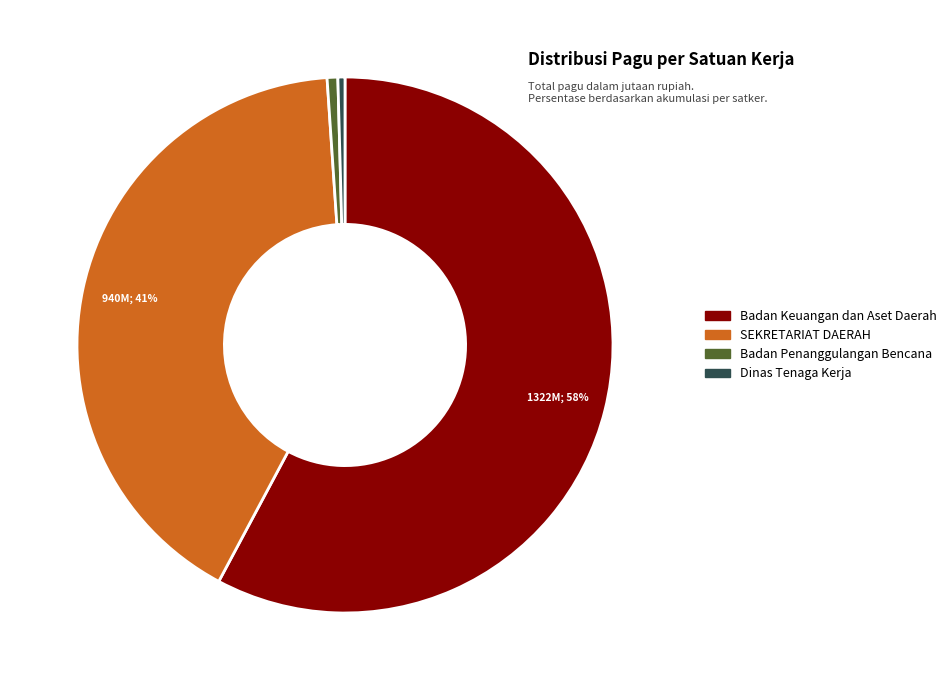

Is there any slice that represents more than half of the pie?

Yes